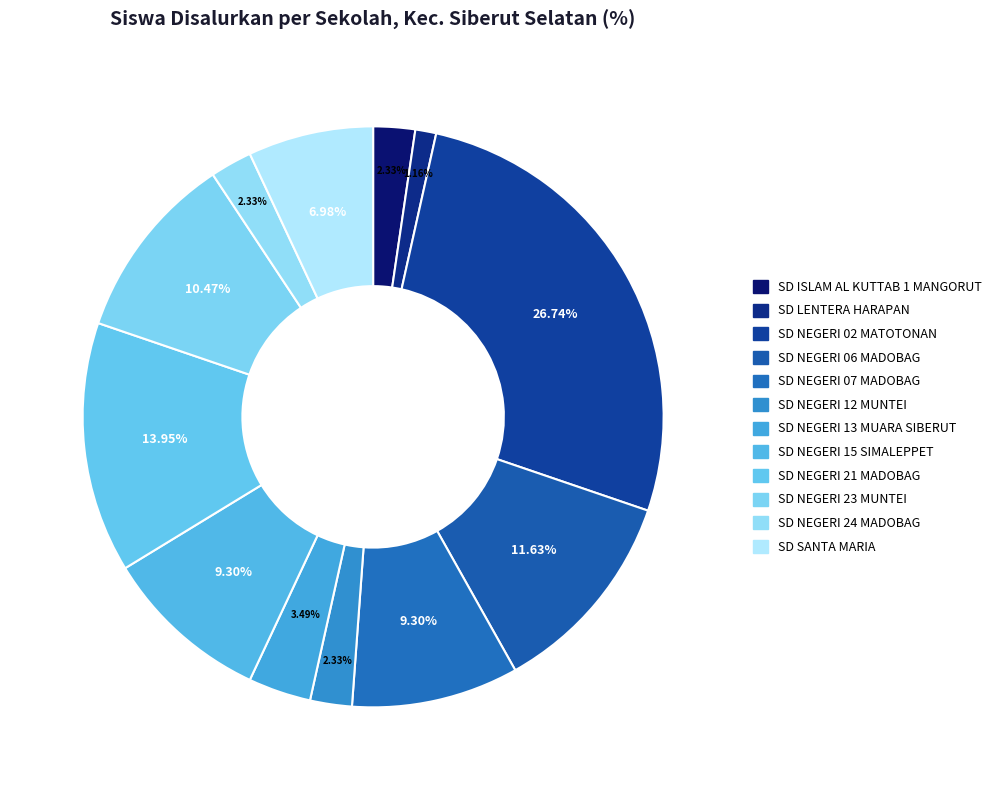

Which slice is the largest?

SD NEGERI 02 MATOTONAN